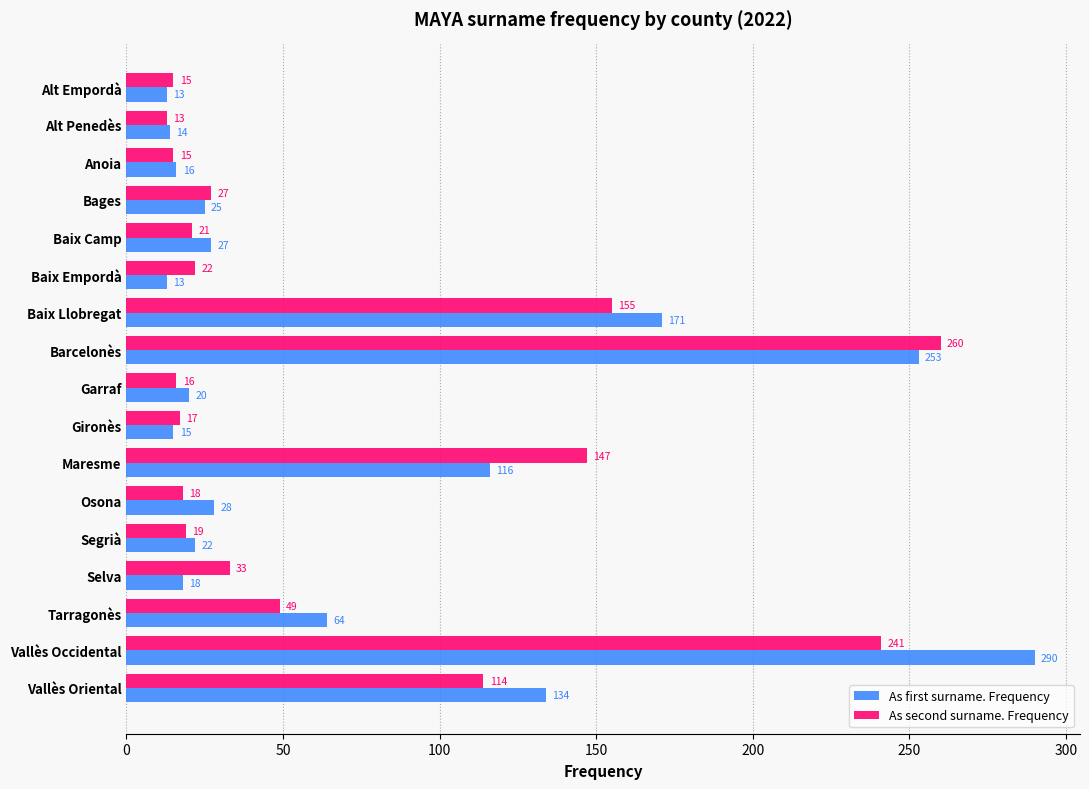

What is the highest value of the As first surname. Frequency series?

290